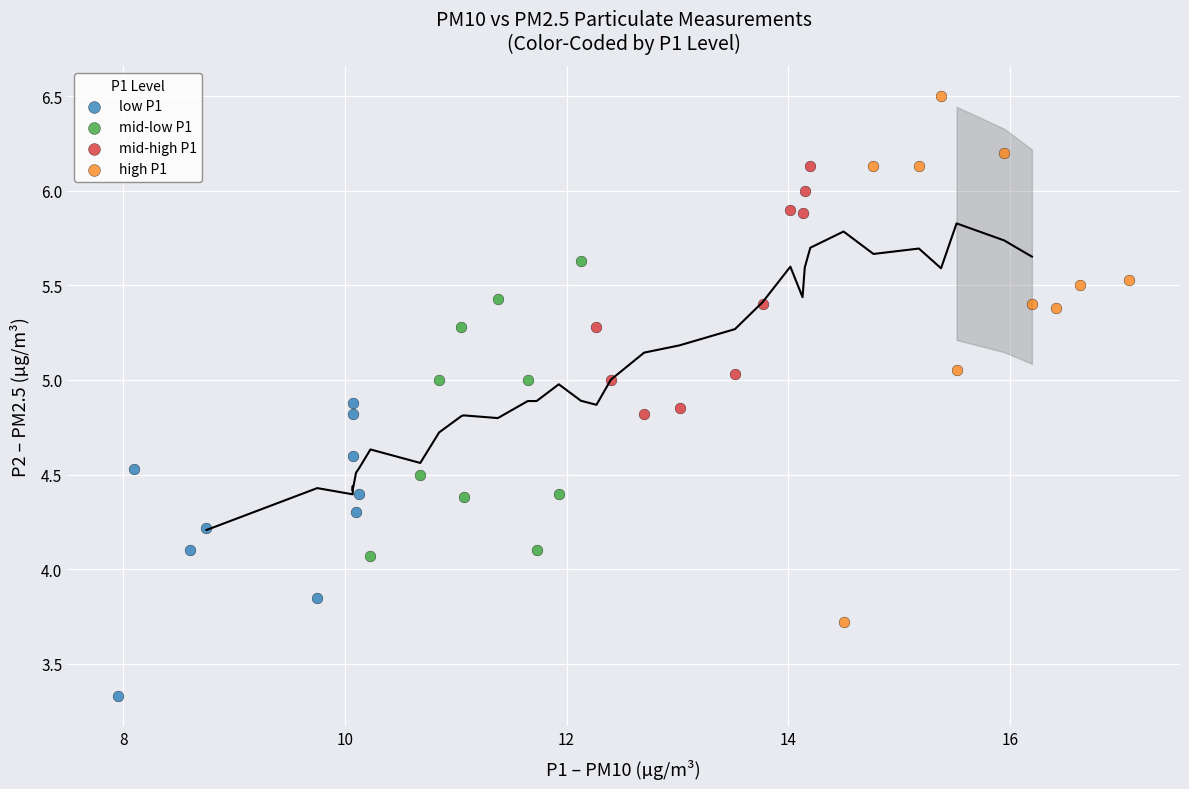

Which series reaches the minimum Y coordinate?

low P1